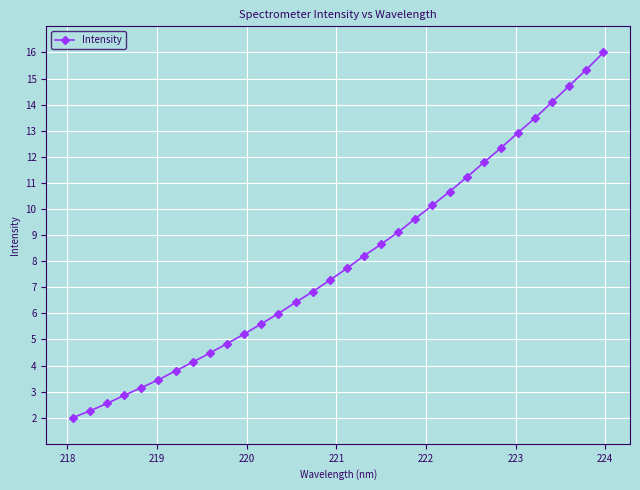

What is the maximum value shown in the chart?

16.0